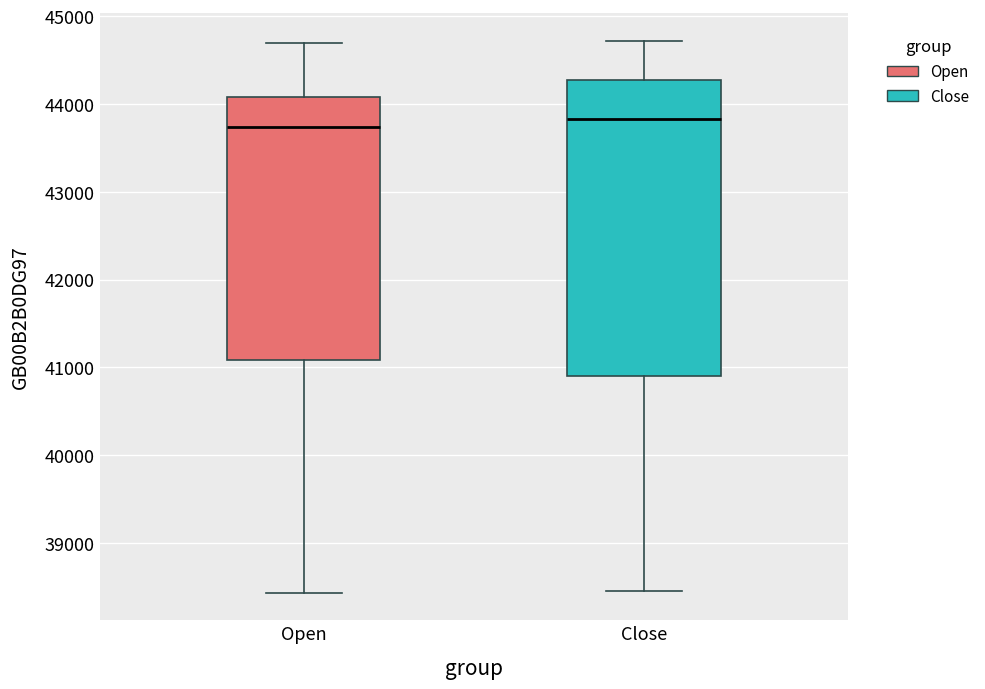

Reading left to right, read every box against the y-axis: the position of its median line, the range the box covers, and the ends of its whiskers. The values are not printed on the chart, so give them approximately, as read against the axis.

Open: median 43700, box 41100 to 44100, whiskers 38400 to 44700
Close: median 43800, box 40900 to 44300, whiskers 38500 to 44700